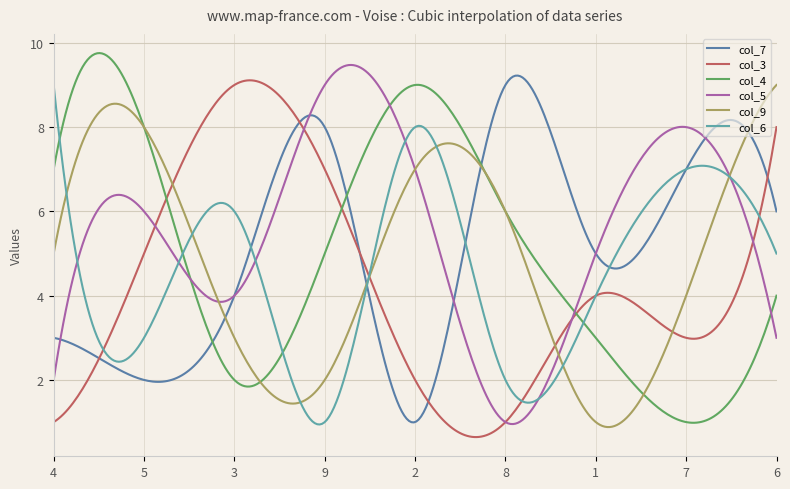

What is the lowest value of the col_4 series?

1.0